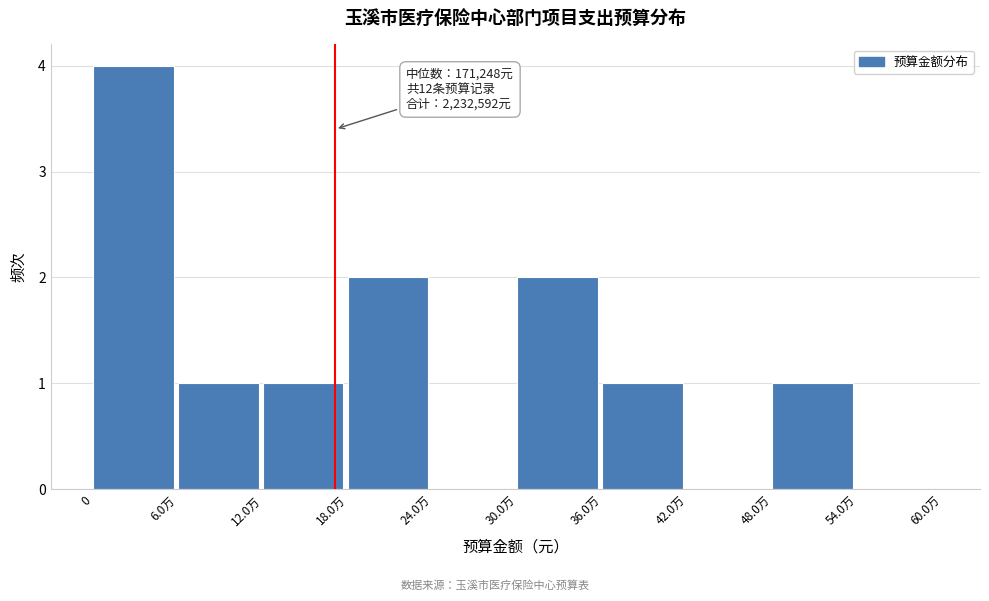

Reading left to right, transcribe all the data shown in this chart.

0=4	6.0万=1	12.0万=1	18.0万=2	24.0万=0	30.0万=2	36.0万=1	42.0万=0	48.0万=1	54.0万=0